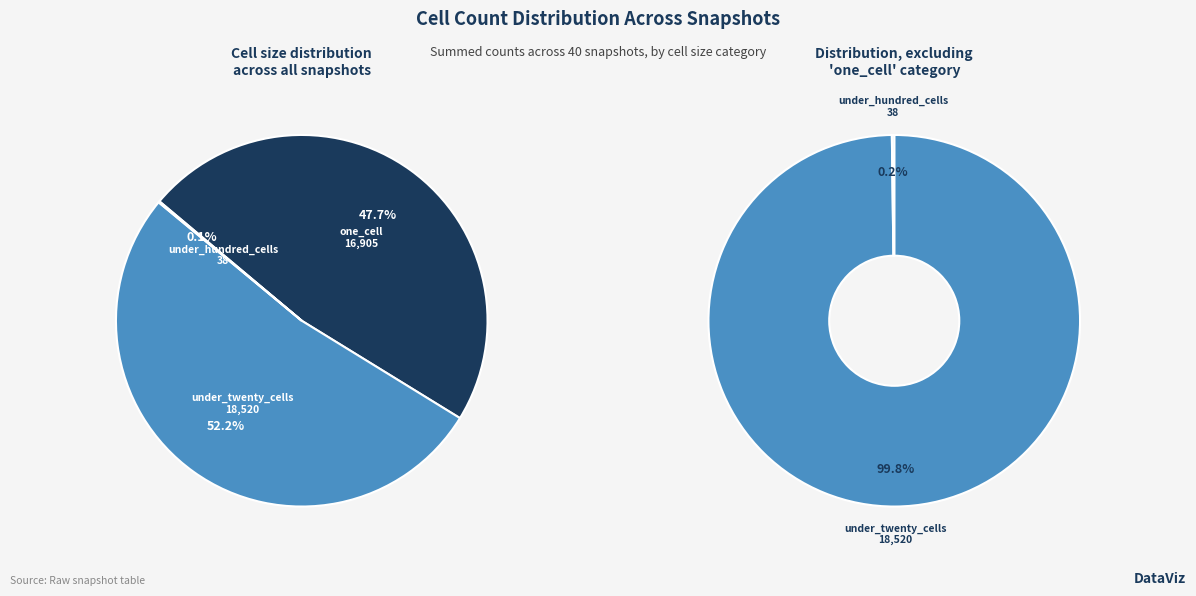

Which series has the largest range (max minus min)?

one_cell